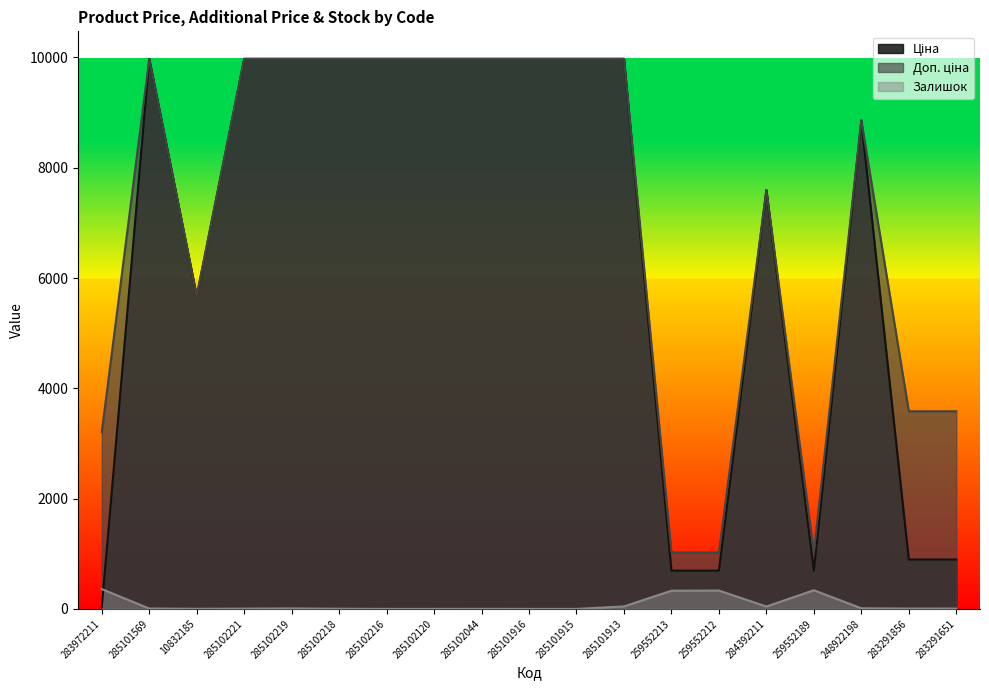

What are all the series names shown in the legend?

Ціна, Доп. ціна, Залишок